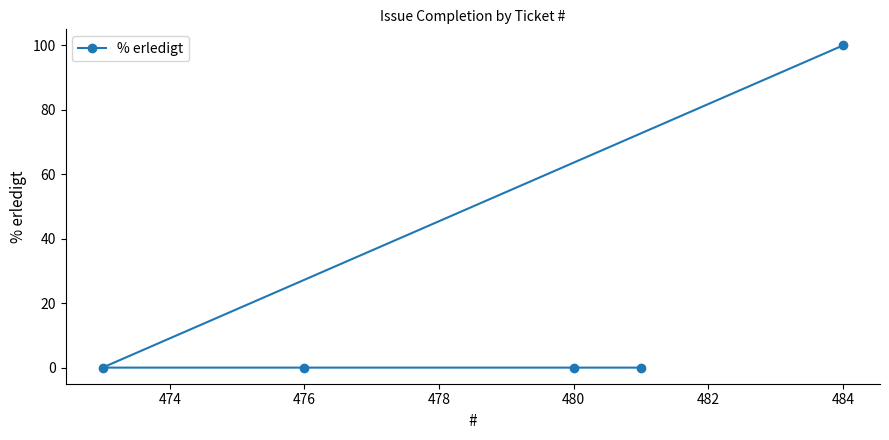

Which has a higher value, 476 or 484?

484